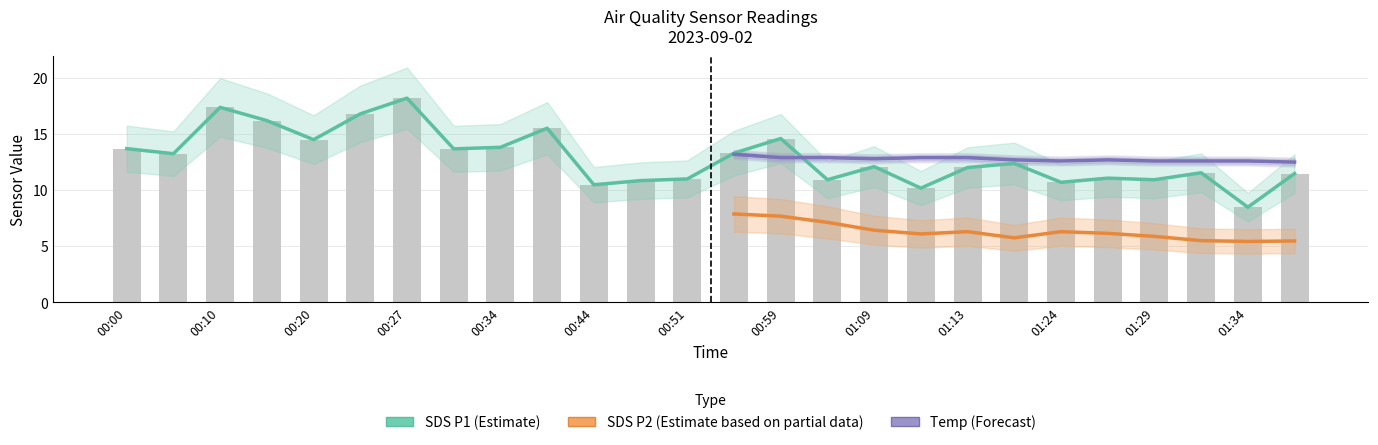

What is the value of the Temp bar at the 26th from the left?

12.5